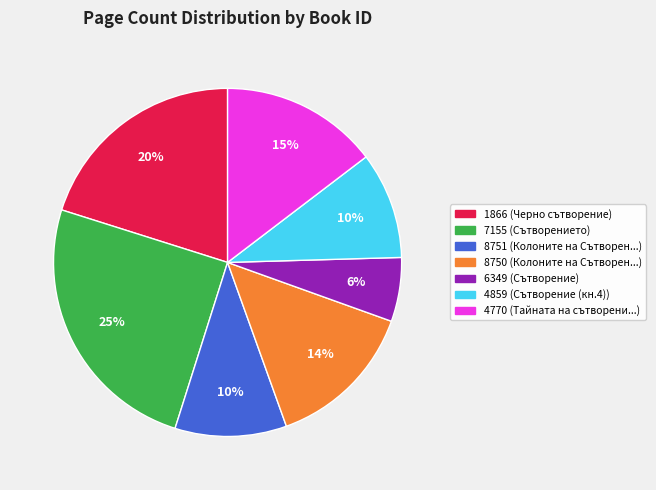

To the nearest percent, what portion does 4770 represent?

15%